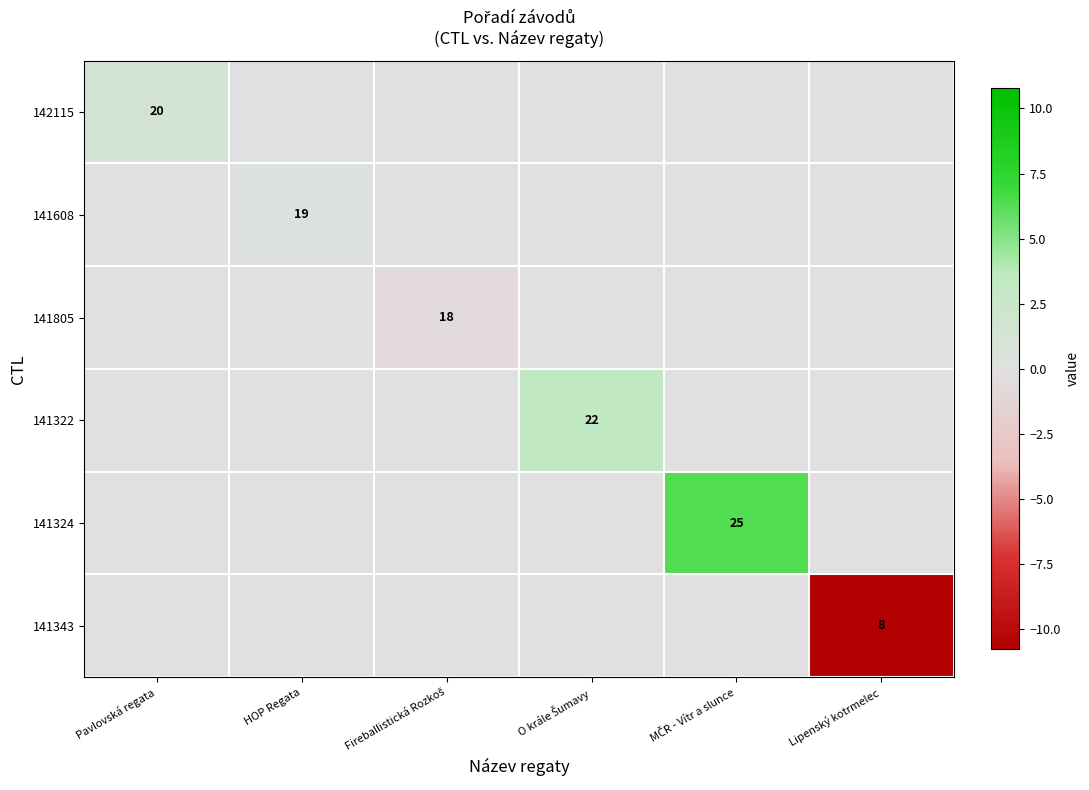

Is the value of 141324 at O krále Šumavy greater than the value of 141805 at Fireballistická Rozkoš?

Yes